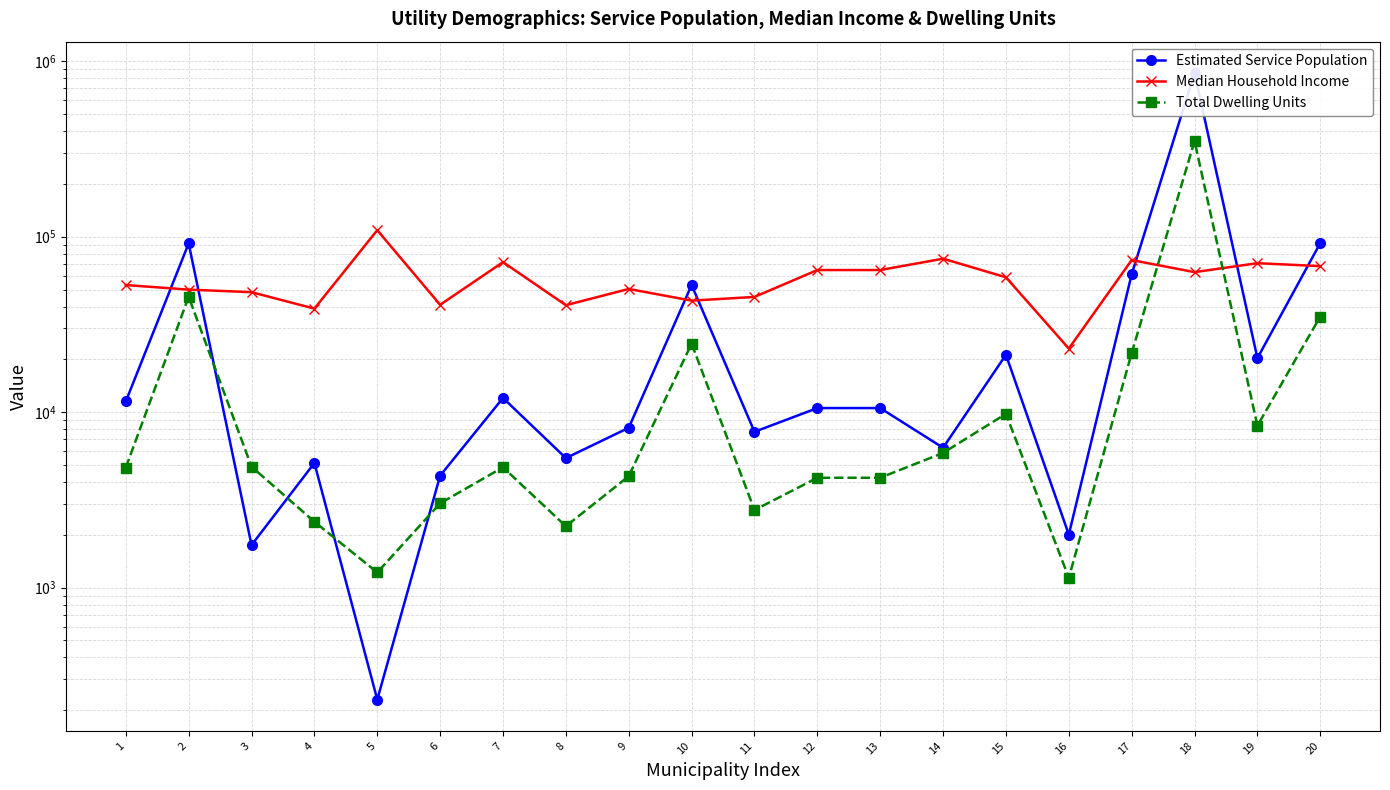

Rank the series by their average value, from highest to lowest.

Estimated Service Population, Median Household Income, Total Dwelling Units